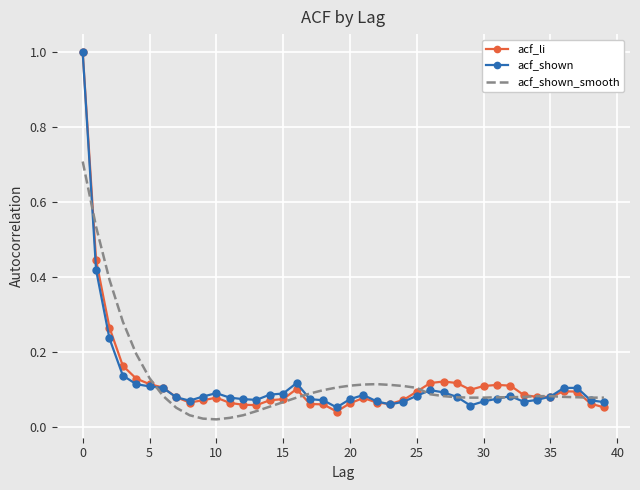

What are all the series names shown in the legend?

acf_li, acf_shown, acf_shown_smooth